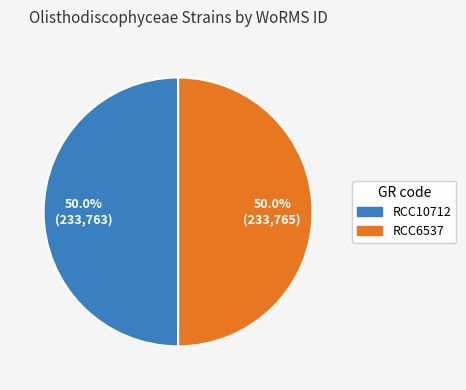

Combined, what portion of the pie is RCC10712 and RCC6537?

100.0%